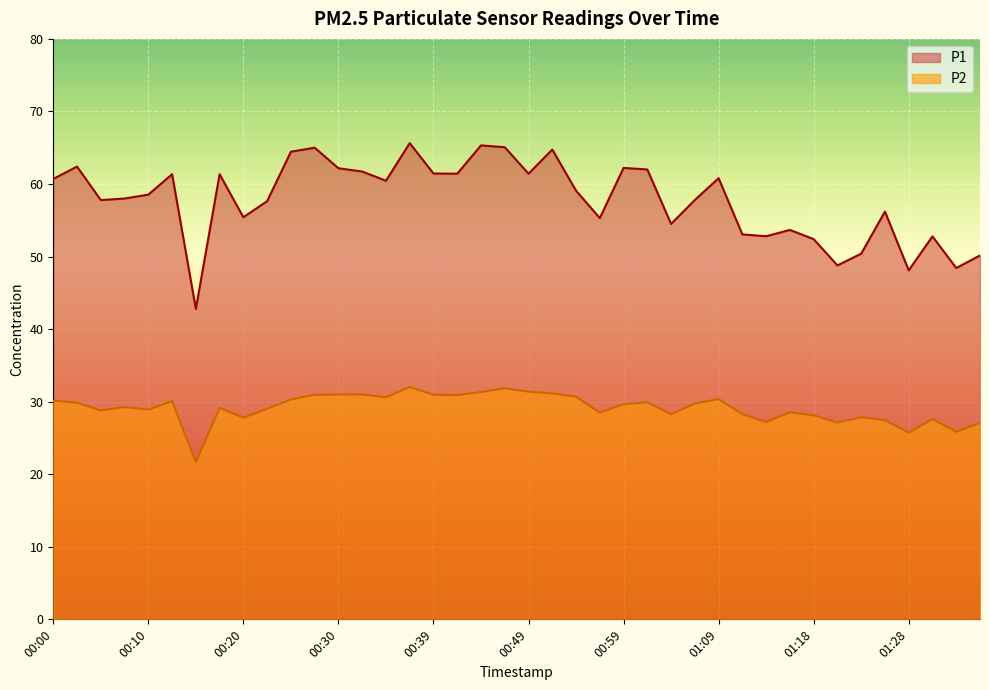

At how many categories does at least one series exceed 59?

20